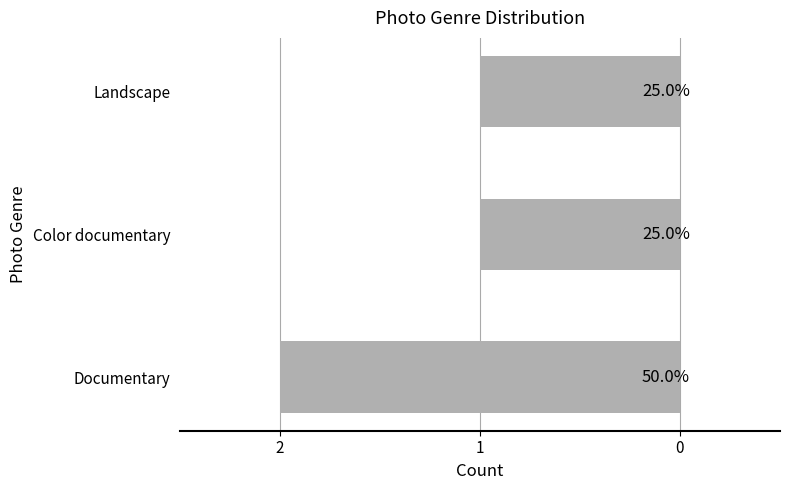

Does the chart contain any negative values?

No